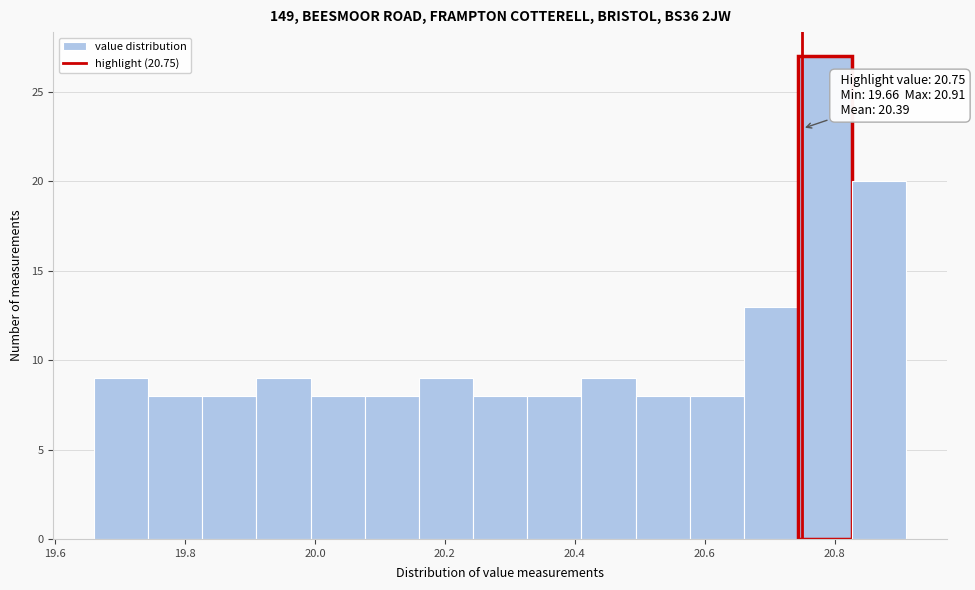

Which range on the x-axis has the tallest bar?

20.74 to 20.82